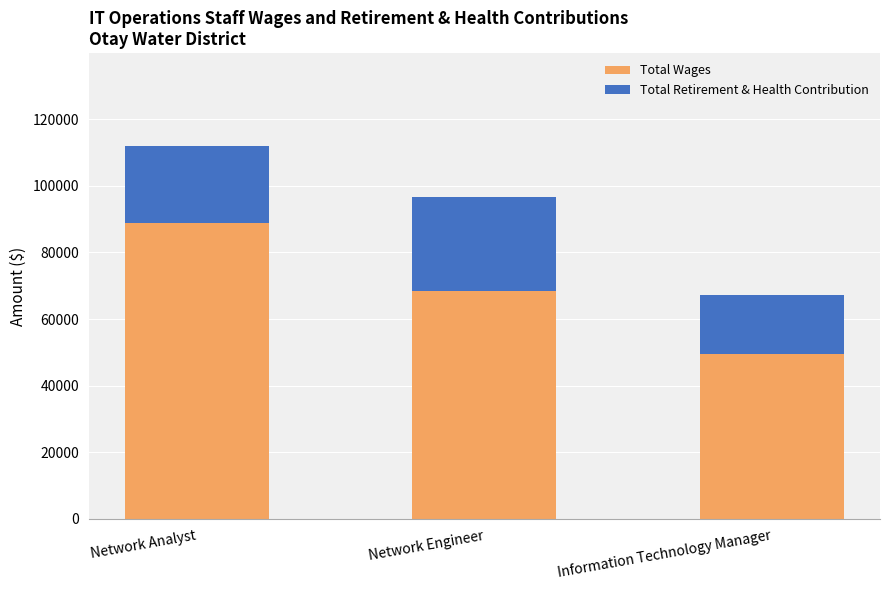

At which category is the sum across all series the highest?

Network Analyst